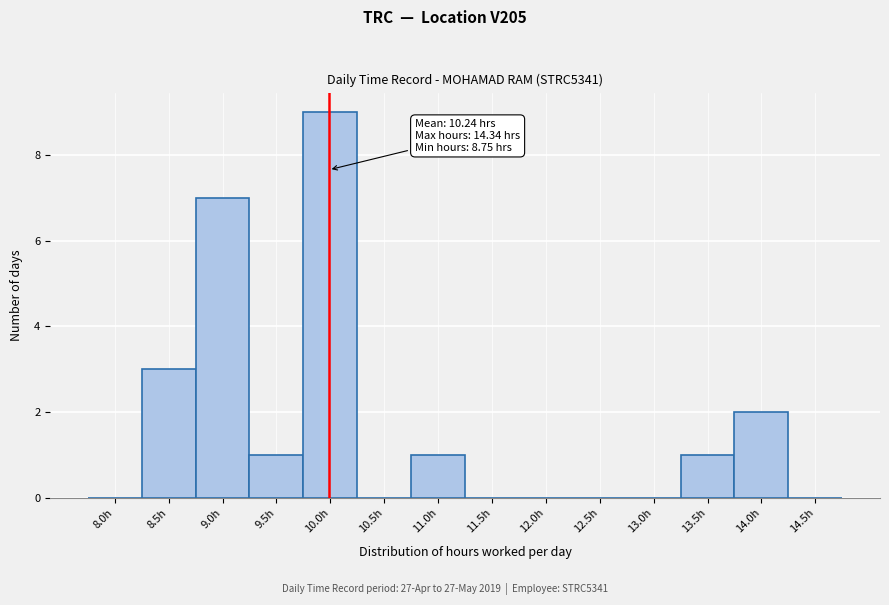

Reading left to right, list all the values displayed in this chart.

8.0h=0	8.5h=3	9.0h=7	9.5h=1	10.0h=9	10.5h=0	11.0h=1	11.5h=0	12.0h=0	12.5h=0	13.0h=0	13.5h=1	14.0h=2	14.5h=0